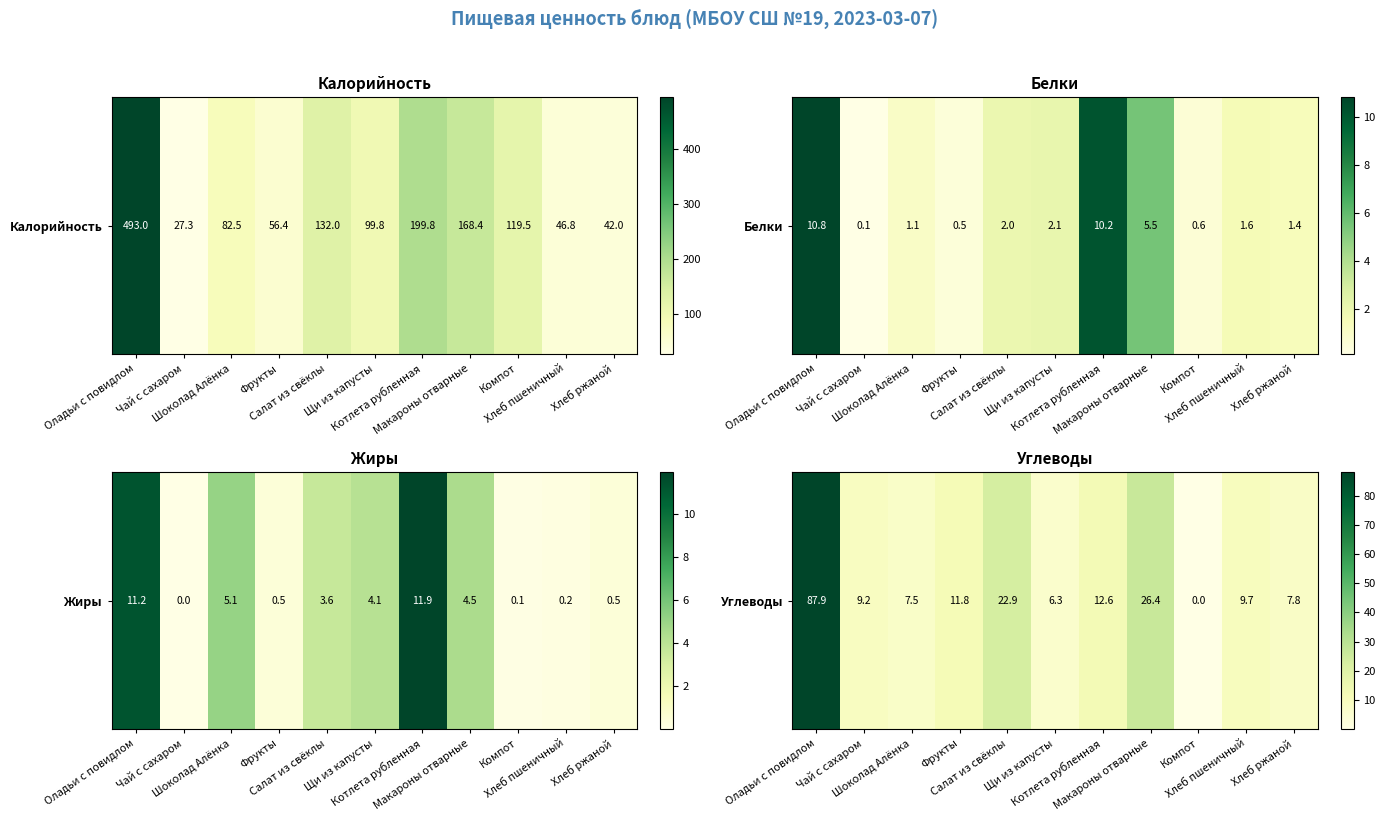

Rank the categories by value from lowest to highest.

Компот, Щи из капусты, Шоколад Алёнка, Хлеб ржаной, Чай с сахаром, Хлеб пшеничный, Фрукты, Котлета рубленная, Салат из свёклы, Макароны отварные, Оладьи с повидлом